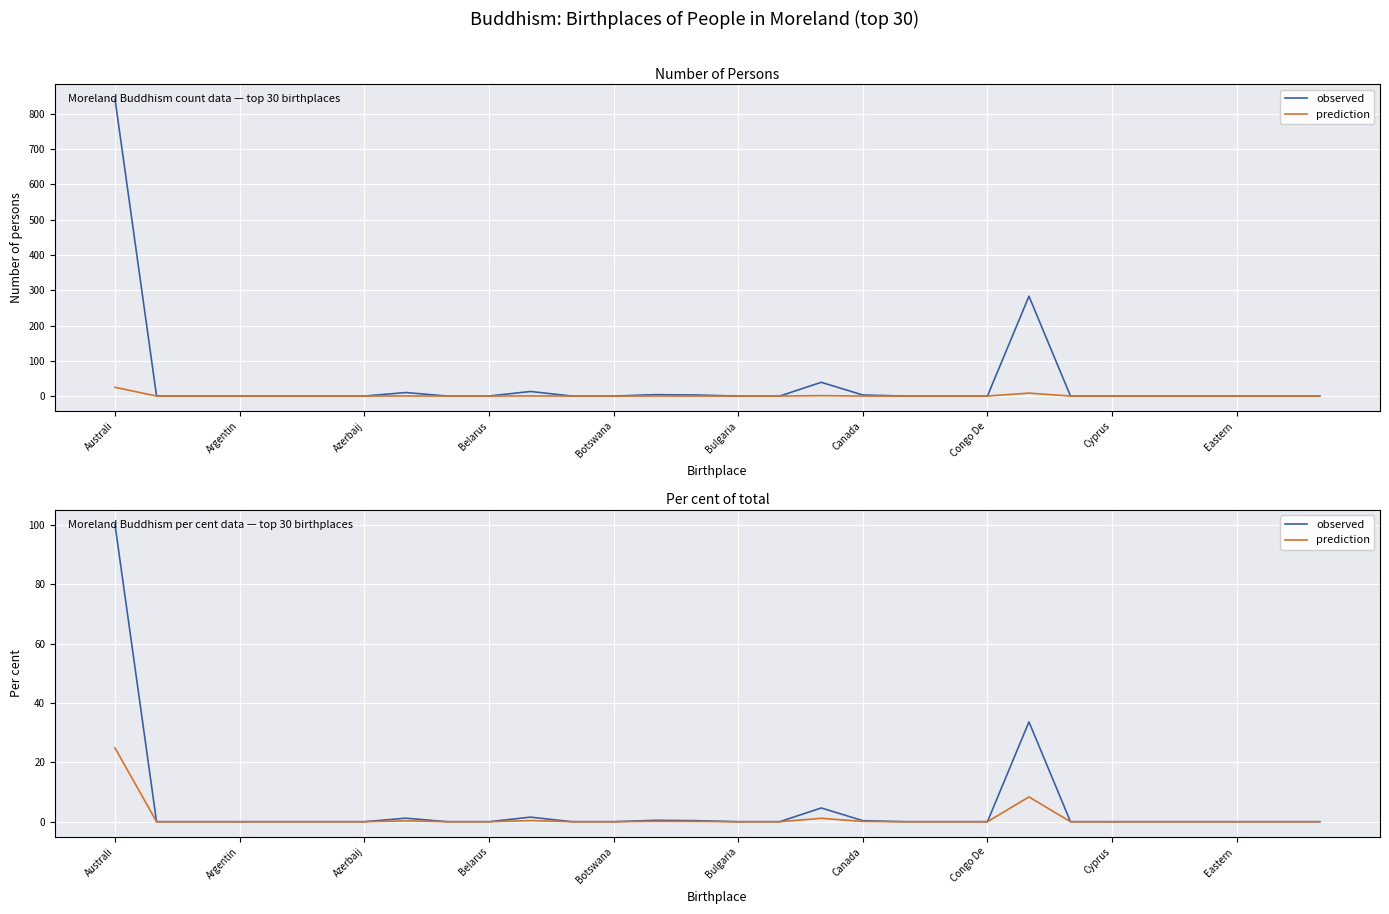

What are all the series names shown in the legend?

observed, prediction